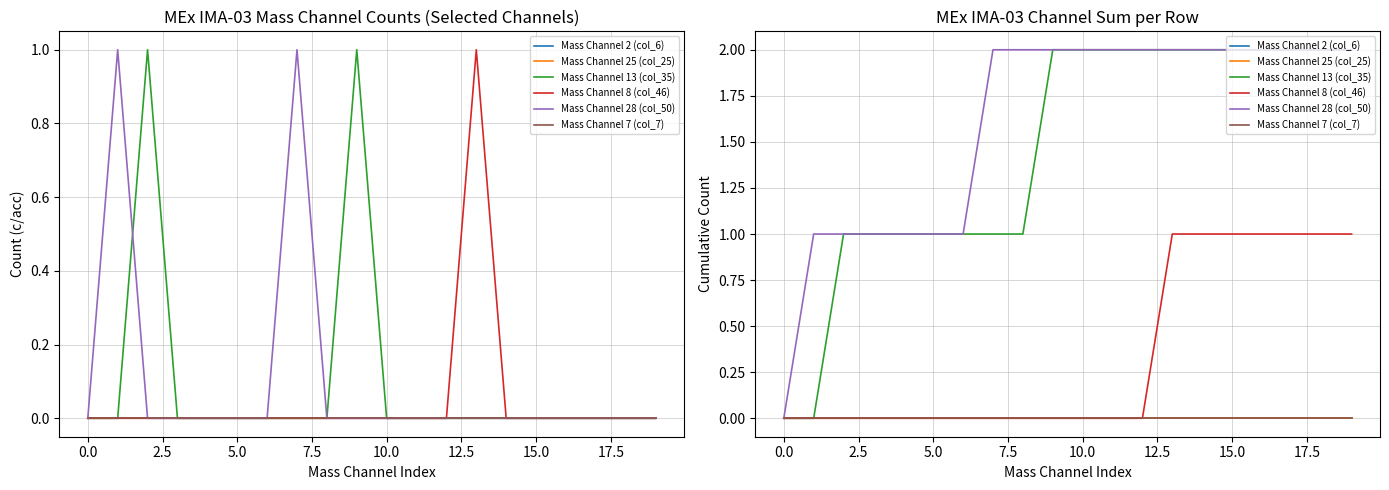

What is the approximate value of Mass Channel 28 (col_50) at 15?

2